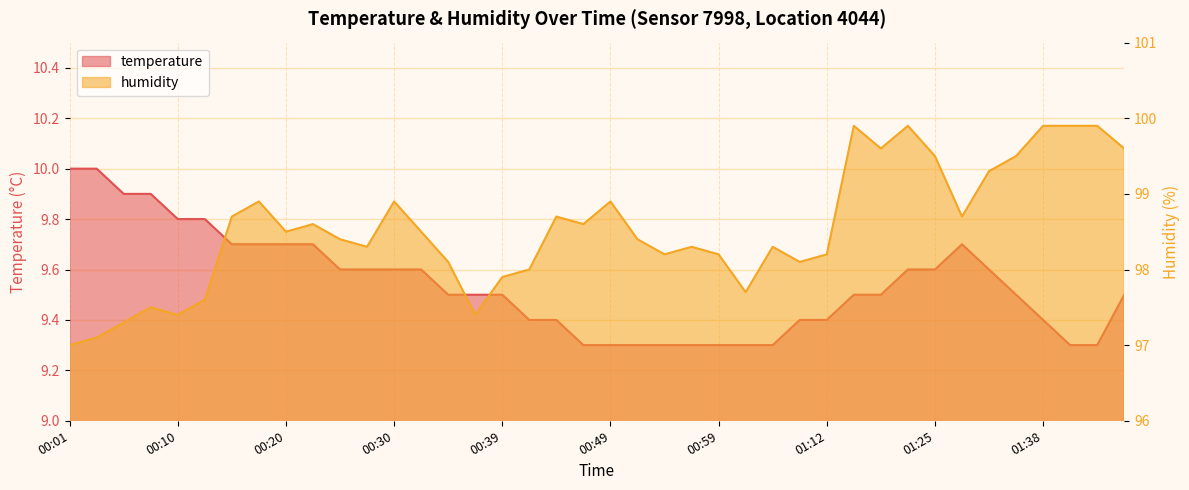

What is the difference between the second highest and minimum values in the humidity series?

2.9